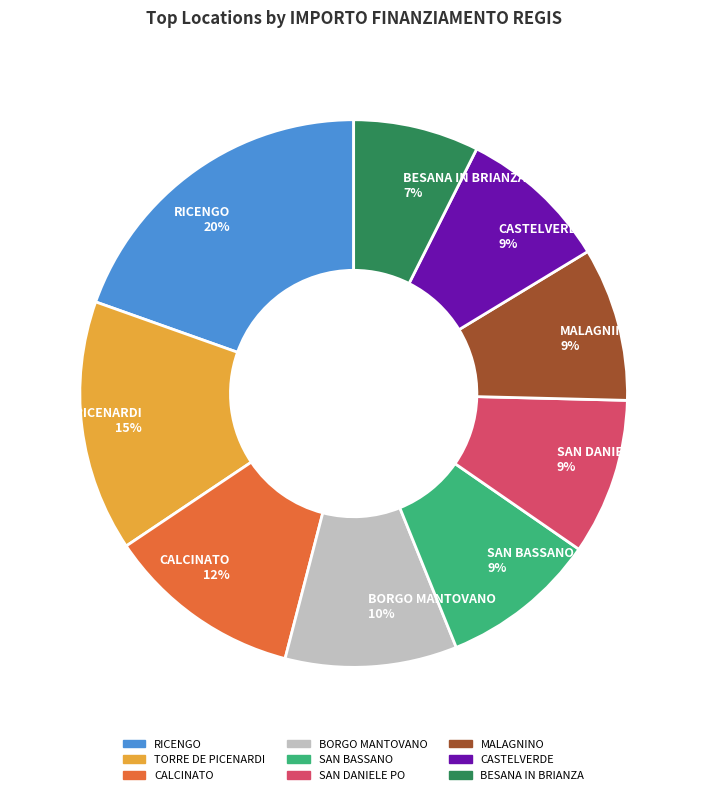

True or false: CASTELVERDE accounts for 15% of the total.

False